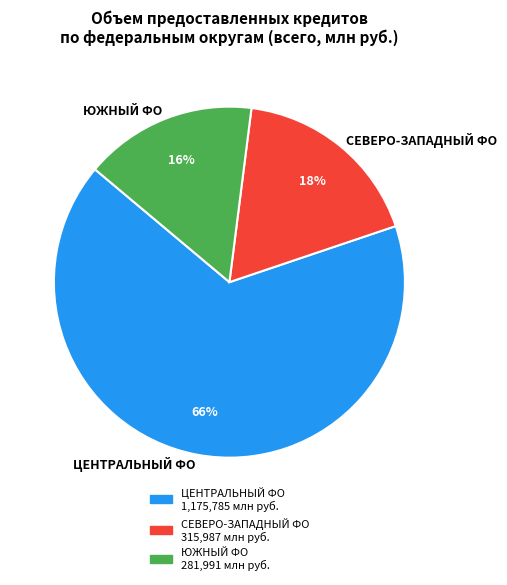

Between ЮЖНЫЙ ФО and ЦЕНТРАЛЬНЫЙ ФО, which is larger?

ЦЕНТРАЛЬНЫЙ ФО